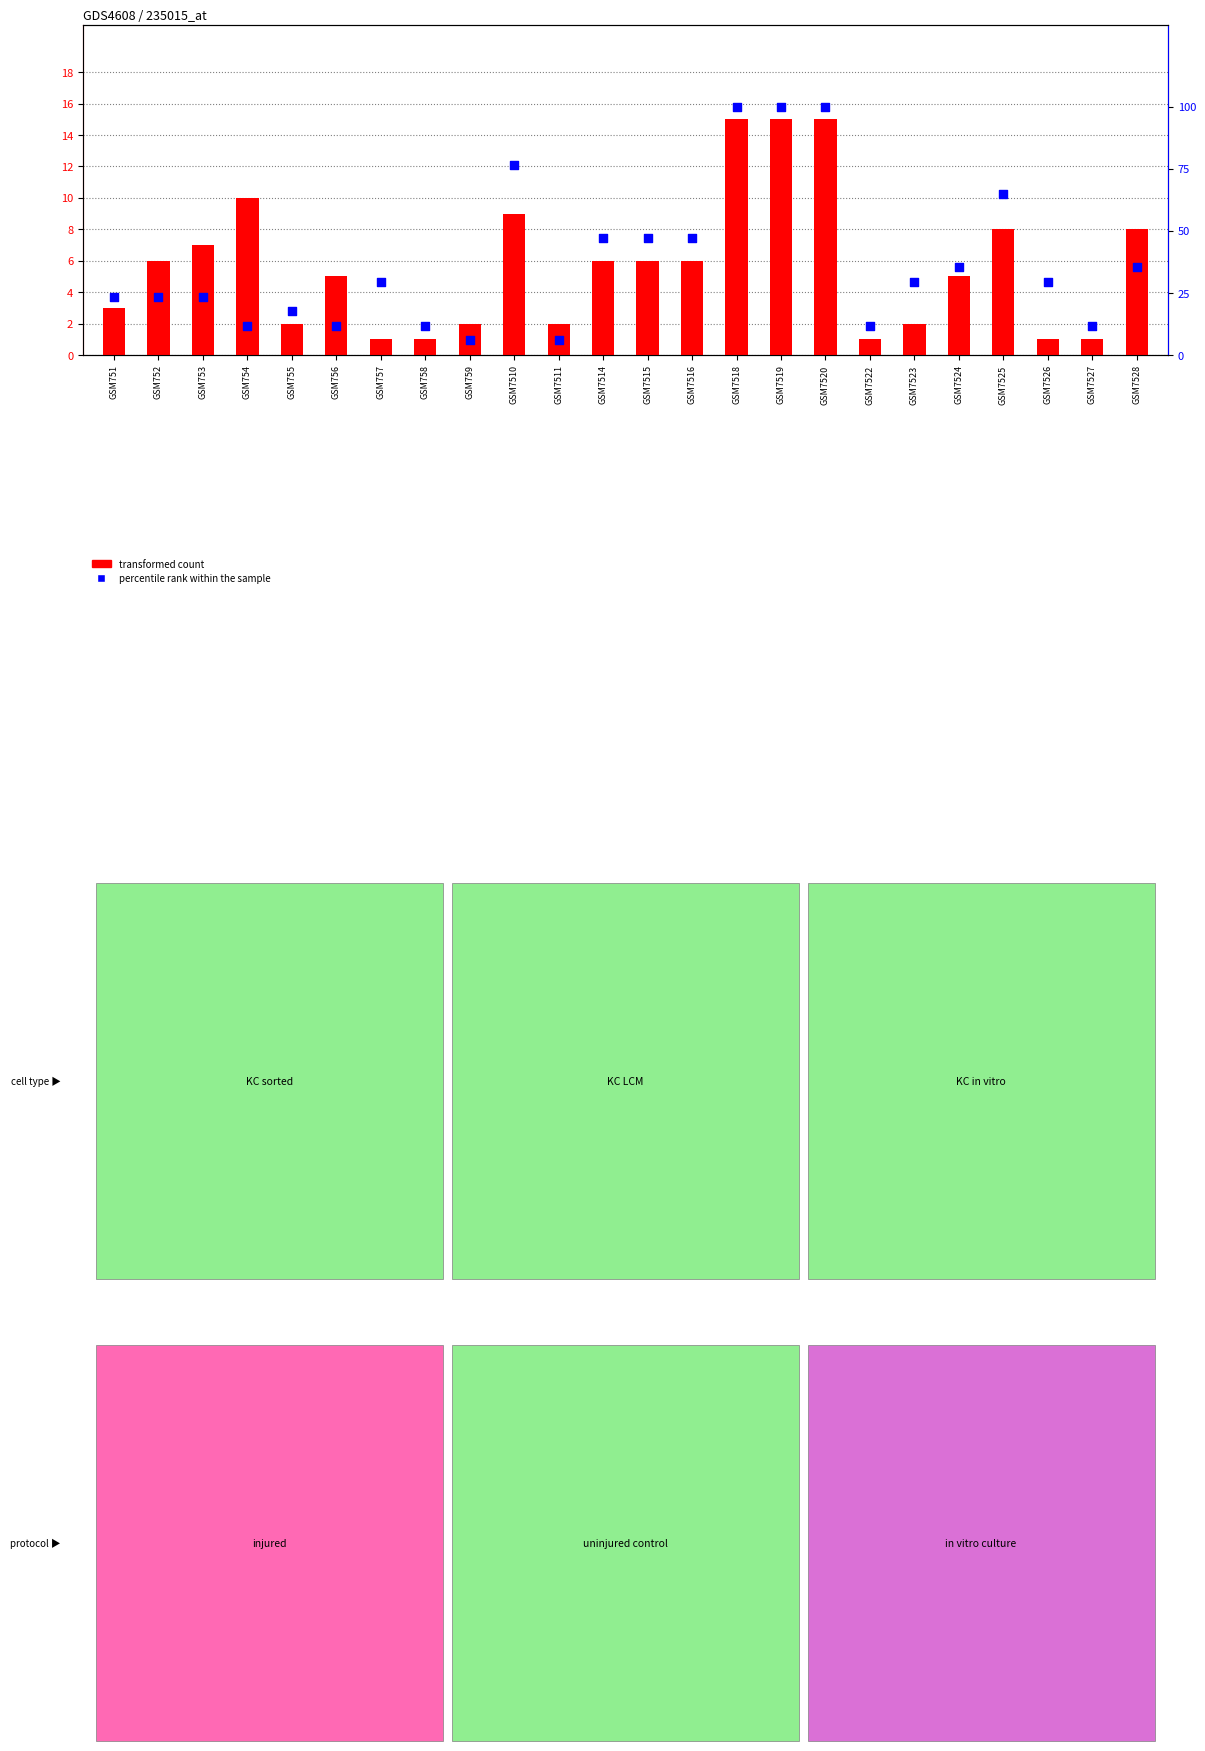

Is the value of percentile rank within the sample at GSM7514 greater than the value of transformed count at GSM7526?

Yes